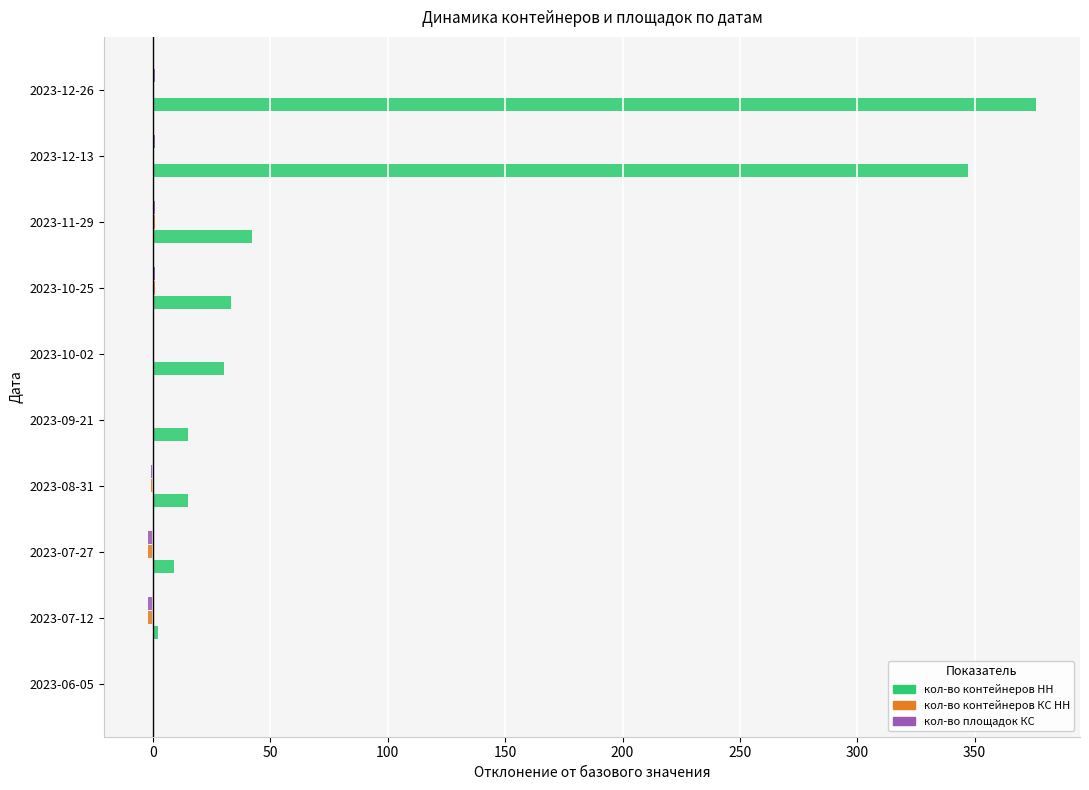

What is the sum of all кол-во контейнеров НН values?

869